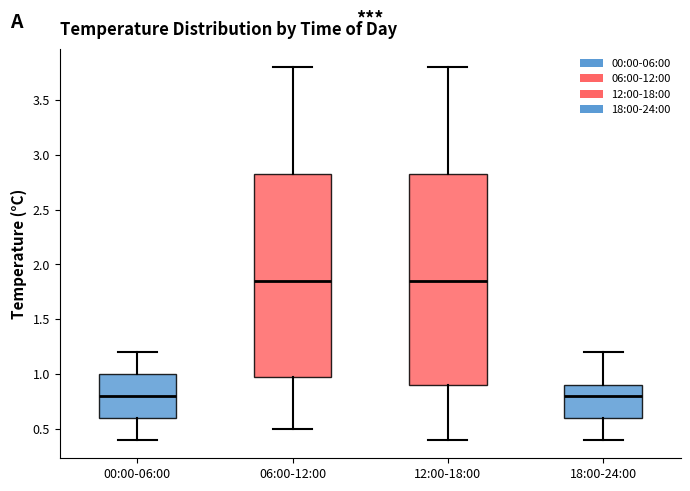

Which box is the tallest, from its lower edge to its upper edge?

12:00-18:00